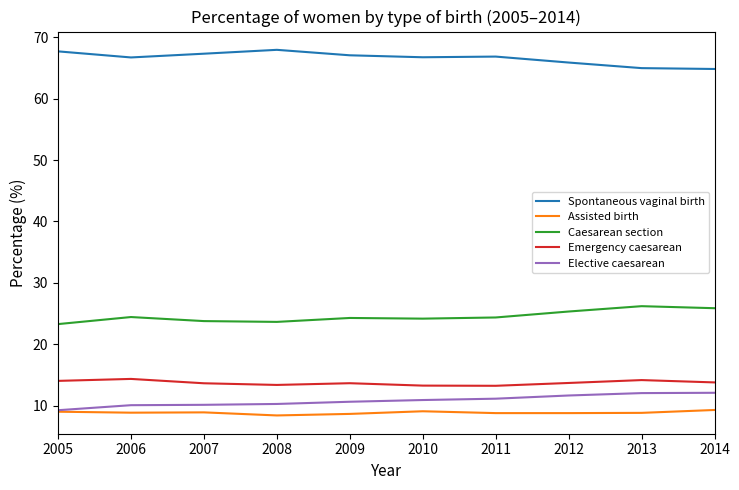

What is the maximum value shown in the chart?

68.0